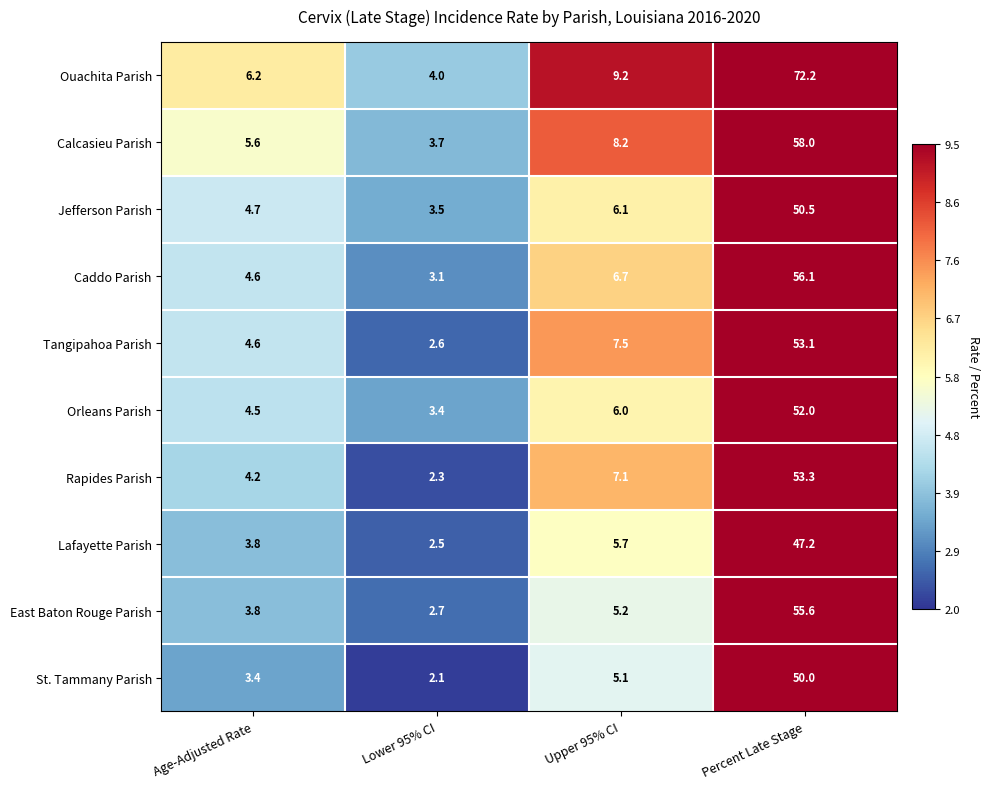

What is the greatest value displayed?

72.2